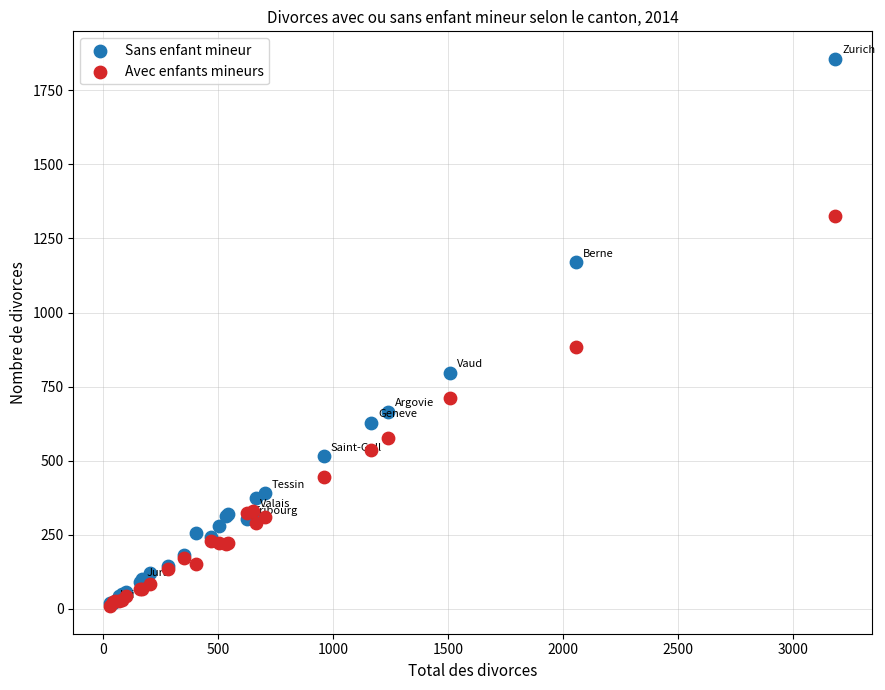

What are all the series names shown in the legend?

Sans enfant mineur, Avec enfants mineurs